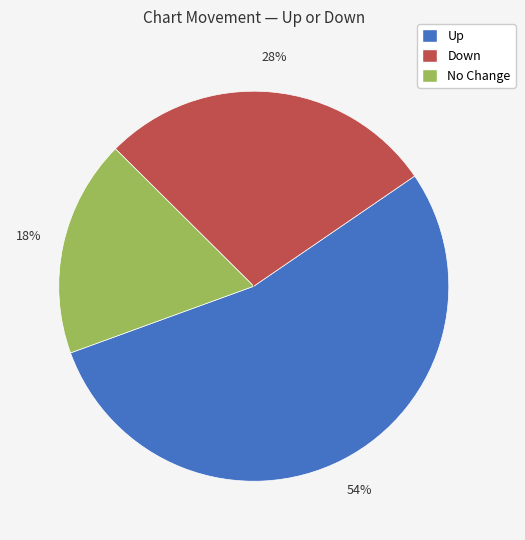

To the nearest percent, what is the average slice percentage?

33%